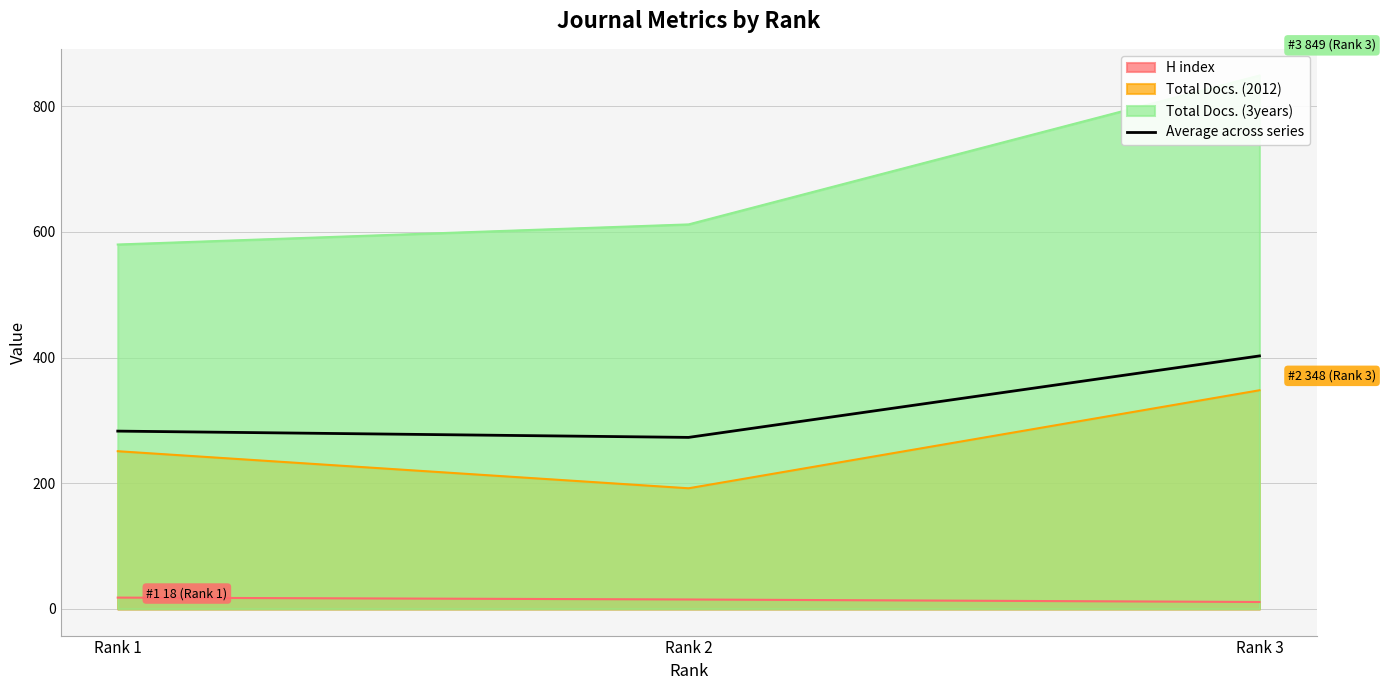

Is the value of Total Docs. (2012) at Rank 3 greater than the value of H index at Rank 2?

Yes